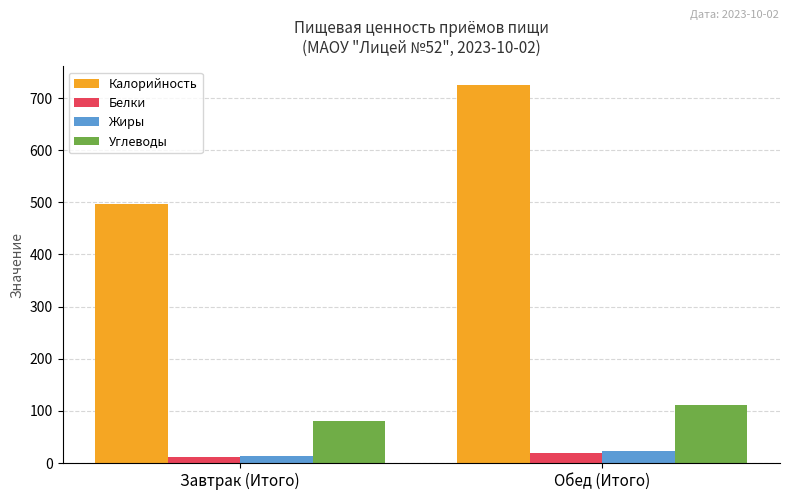

What value does the Жиры series have at Обед (Итого)?

22.2